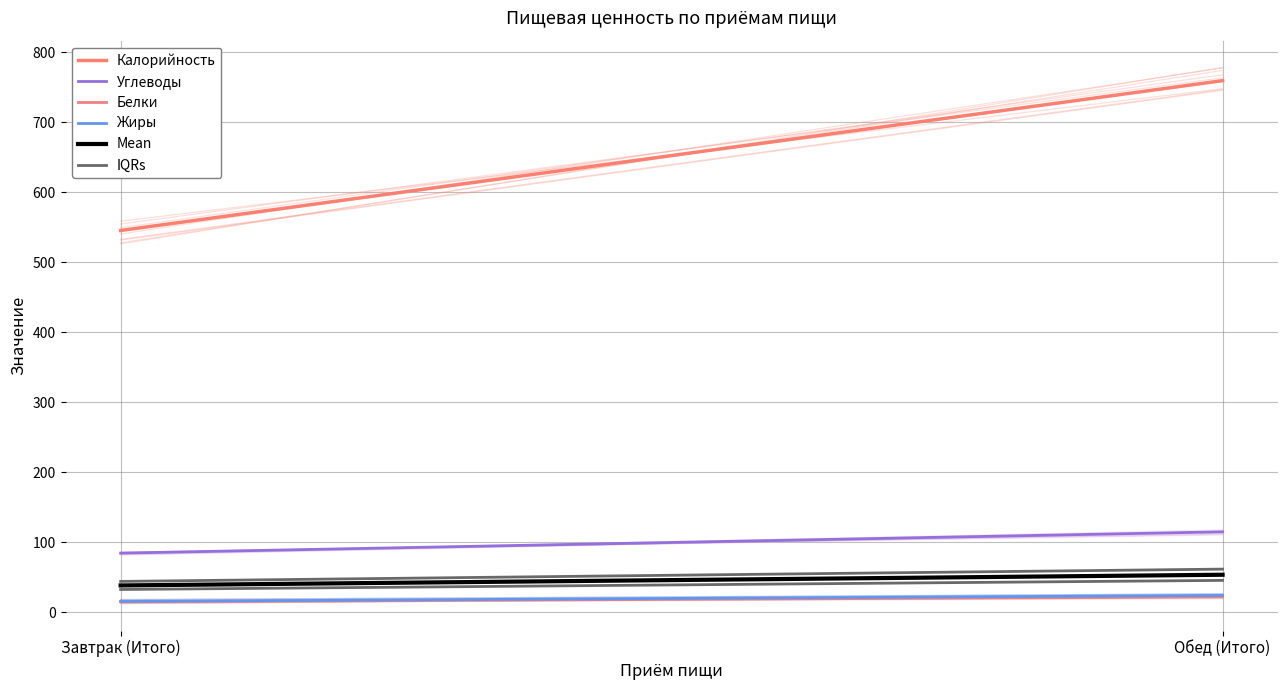

Which category has the lowest value in the Mean series?

Завтрак (Итого)